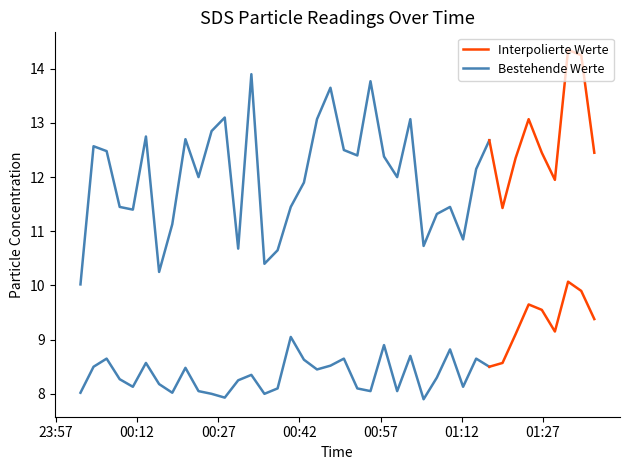

At which category is the sum across all series the highest?

2023/10/20 01:31:39